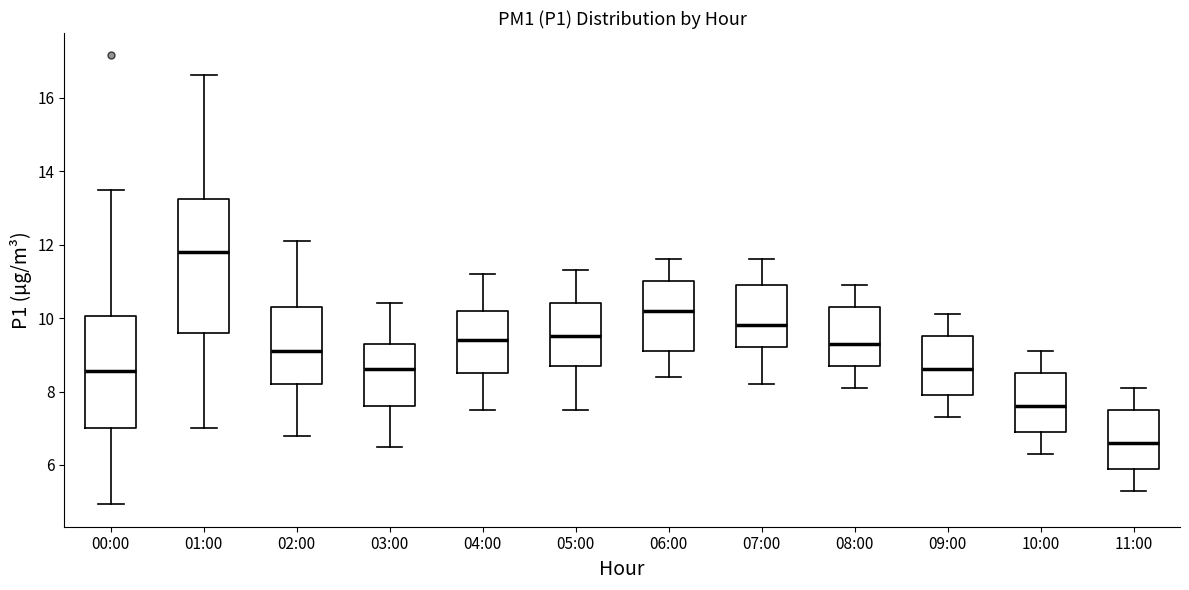

Where is the upper edge of the box for 07:00 on the y-axis? The values are not printed on the chart, so give them approximately, as read against the axis.

11.0